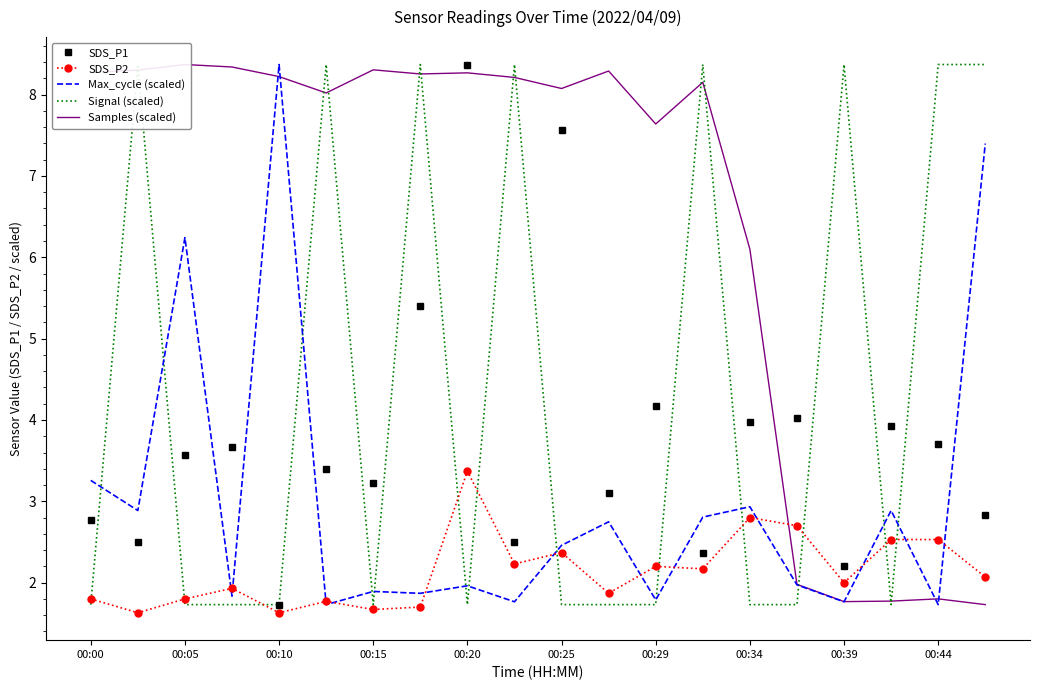

True or false: Signal (scaled) has more than 1 interior local peaks.

True